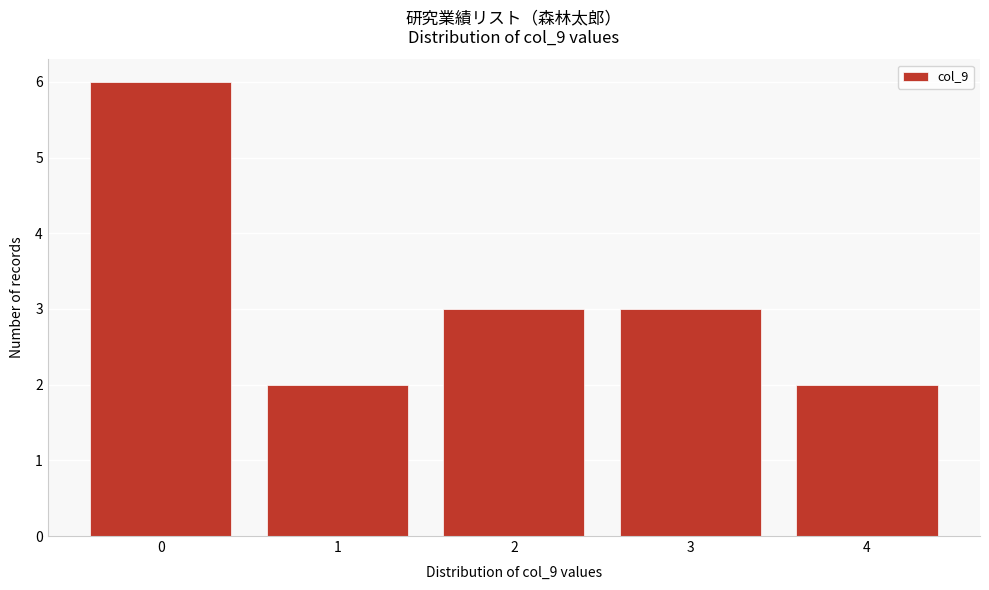

Reading left to right, transcribe this chart: for each bar, give the range it covers on the x-axis and its height. The values are not printed on the chart, so give them approximately, as read against the axis.

-0.5 to 0.5: 6
0.5 to 1.5: 2
1.5 to 2.5: 3
2.5 to 3.5: 3
3.5 to 4.5: 2